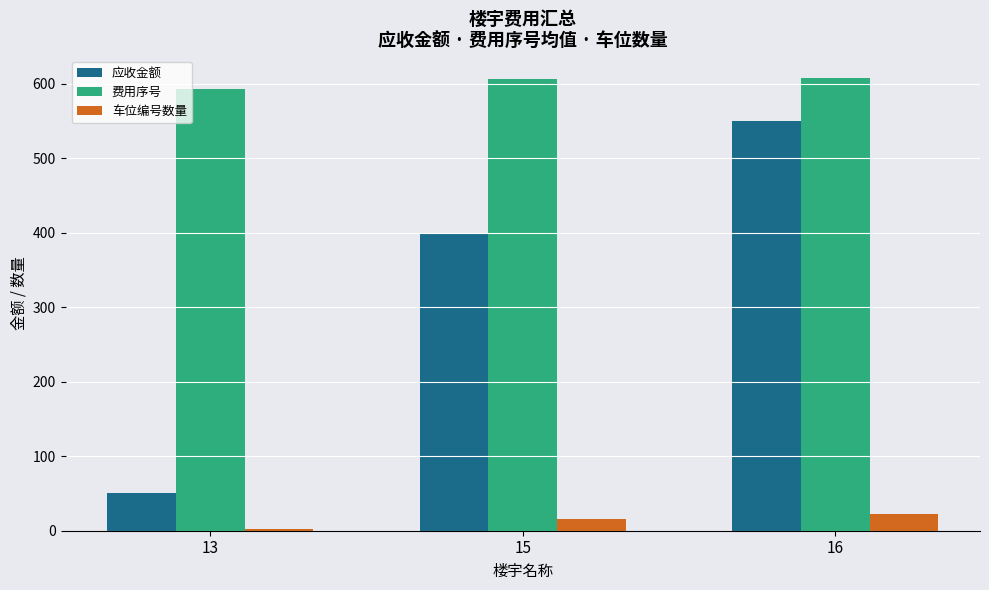

Rank the series by their maximum value, from highest to lowest.

费用序号, 应收金额, 车位编号数量